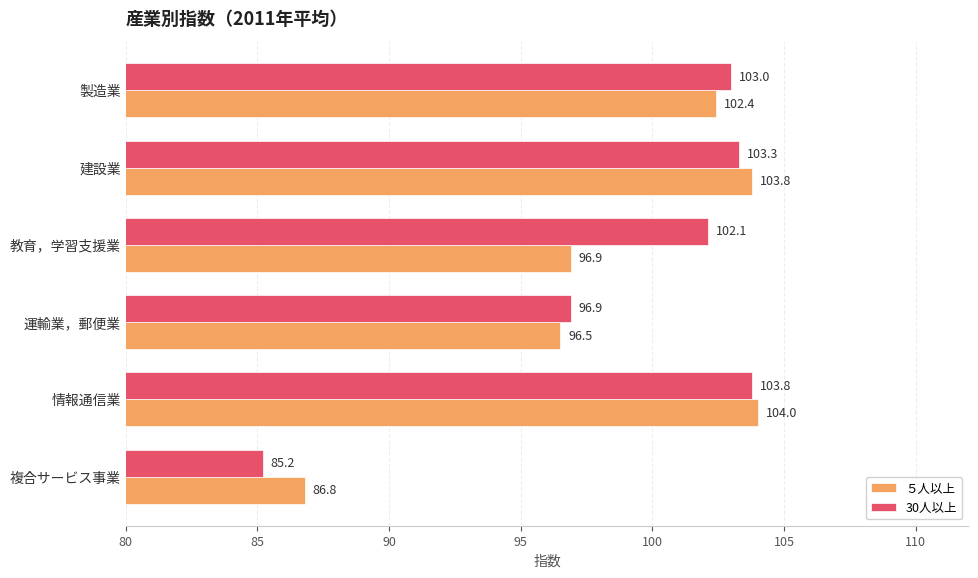

What is the difference between the maximum and minimum values in the 30人以上 series?

18.6